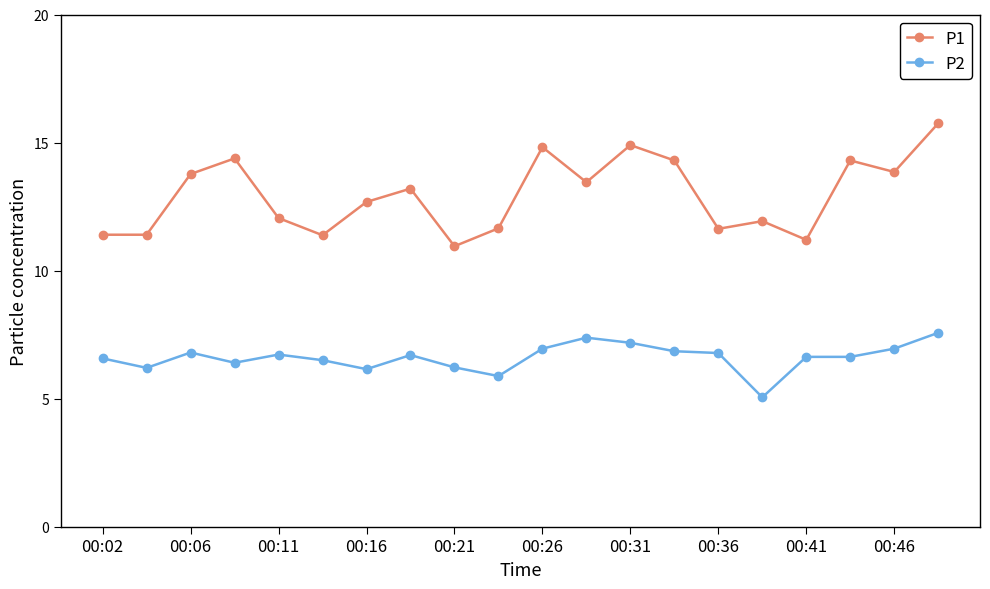

True or false: P1 and P2 intersect in this chart.

False